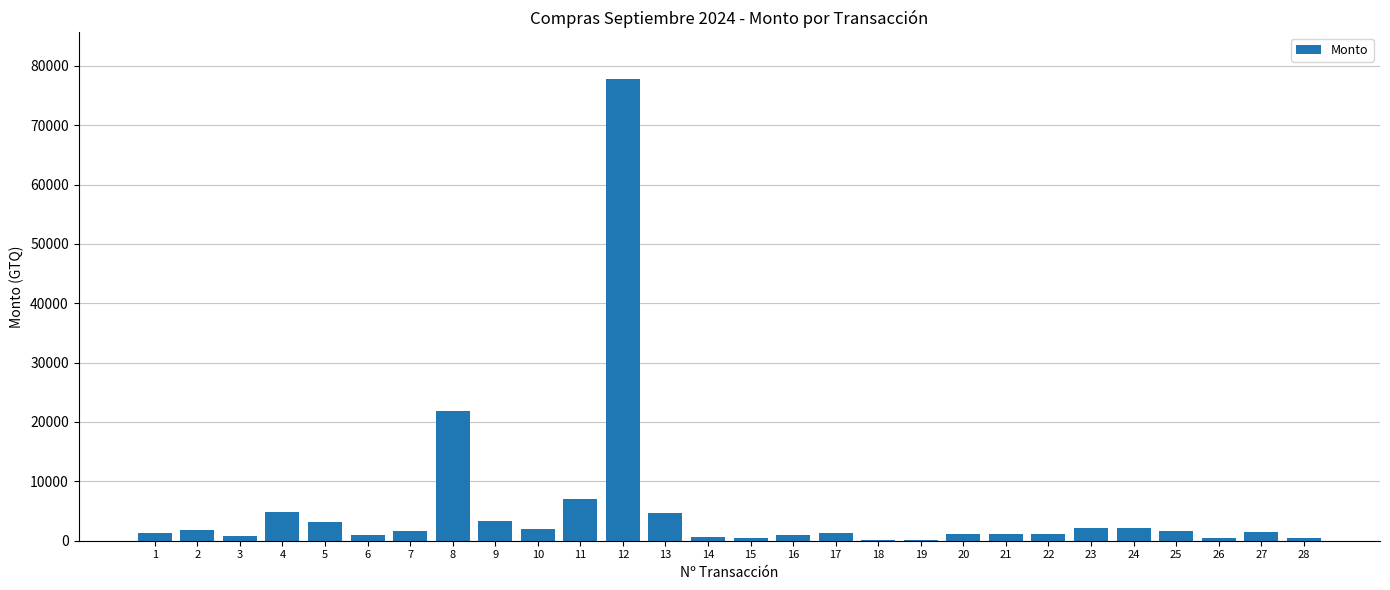

What is the sum of all values?

146638.5